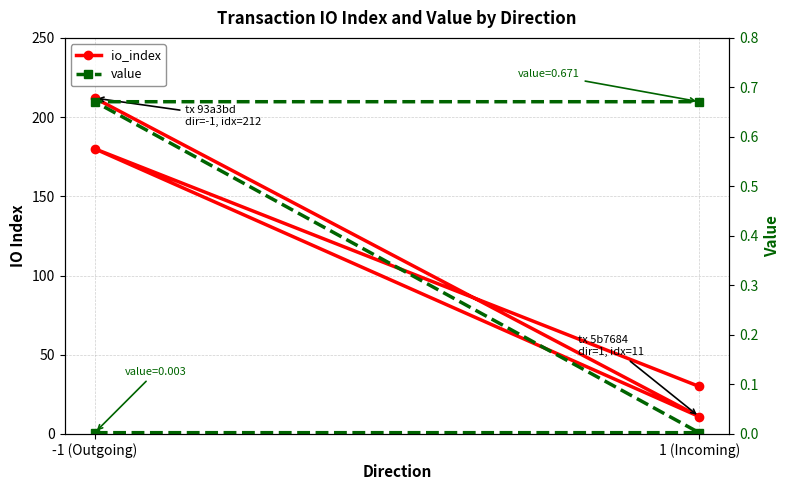

True or false: value and io_index intersect in this chart.

False